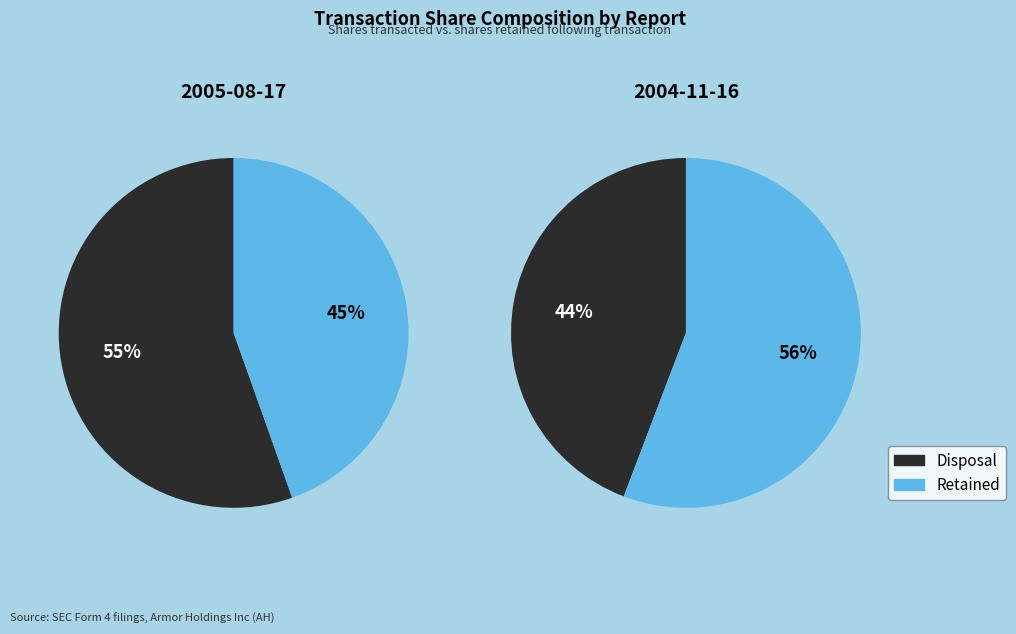

How many slices are in this pie chart?

2